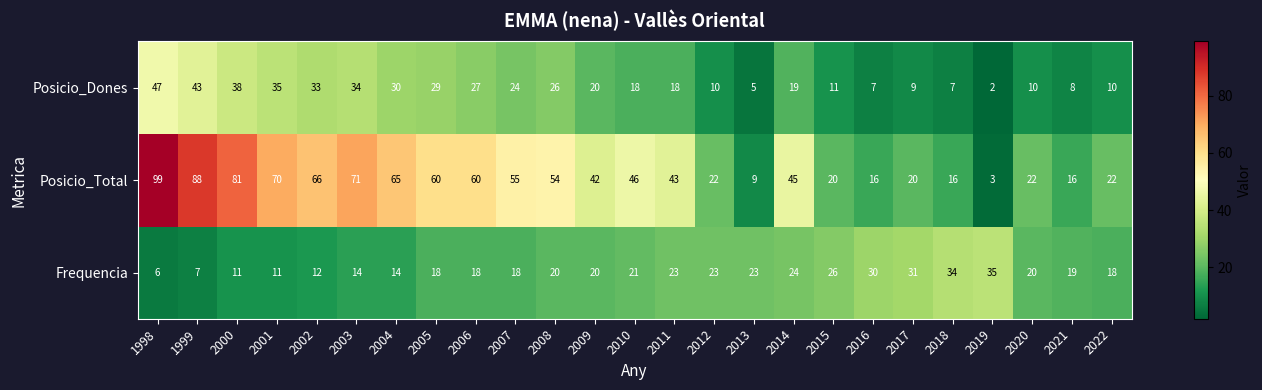

At which category is the sum across all series the highest?

1998